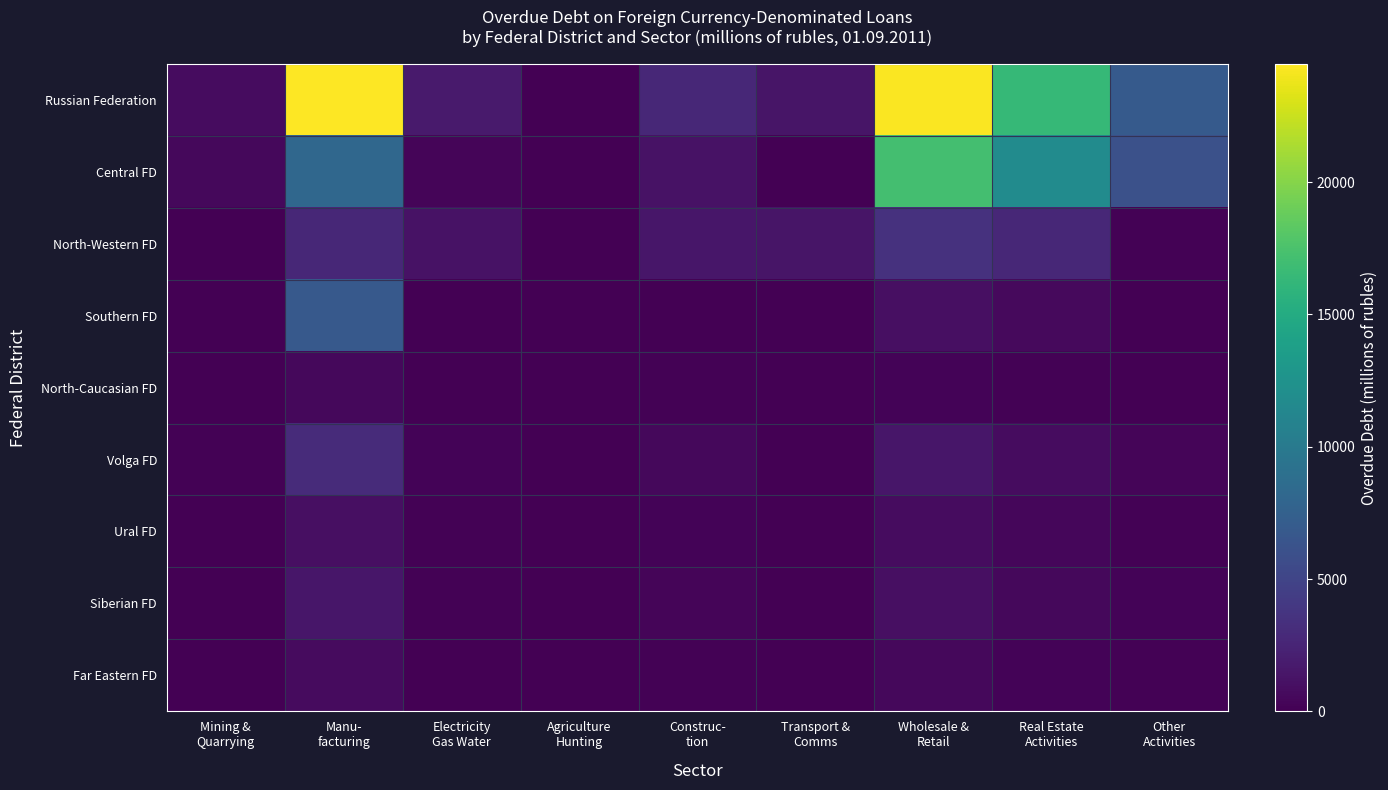

Which series has the largest total across all categories?

Russian Federation